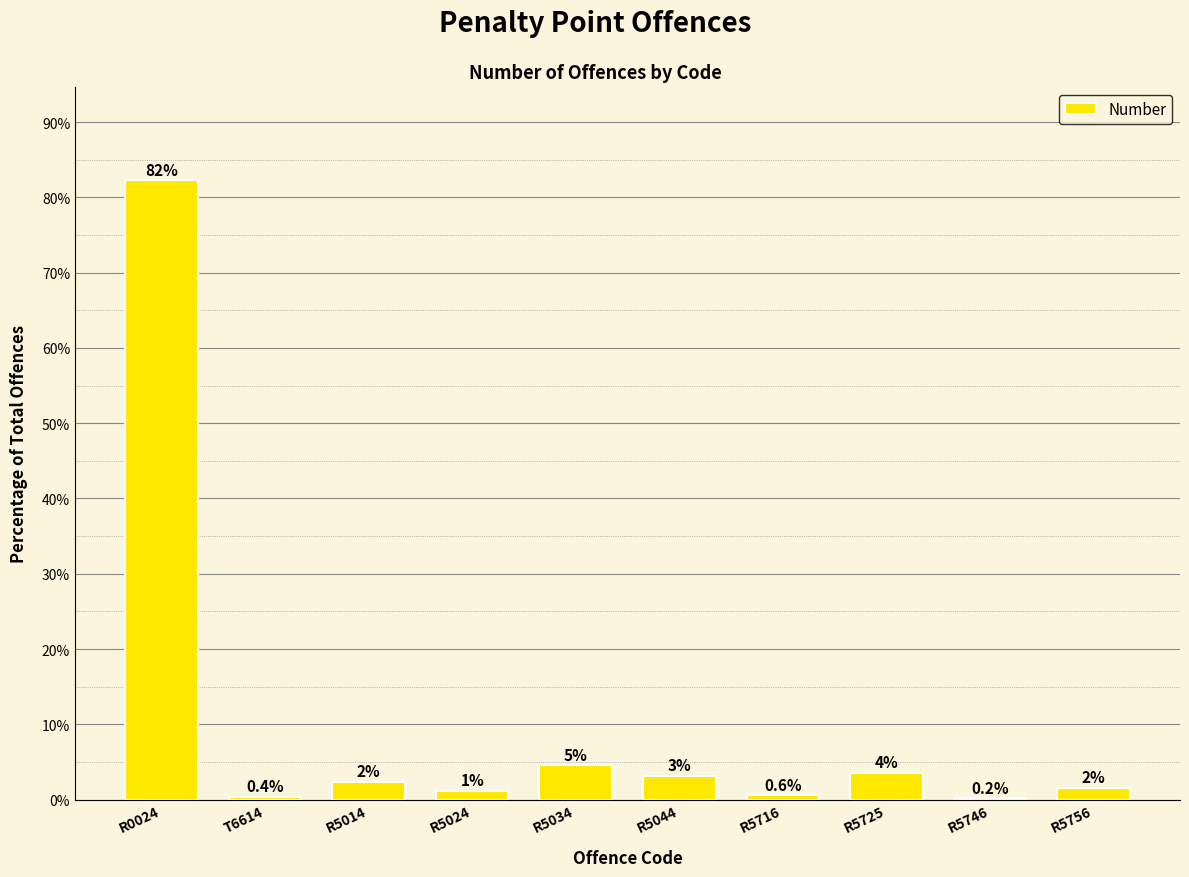

Are the bars horizontal?

No